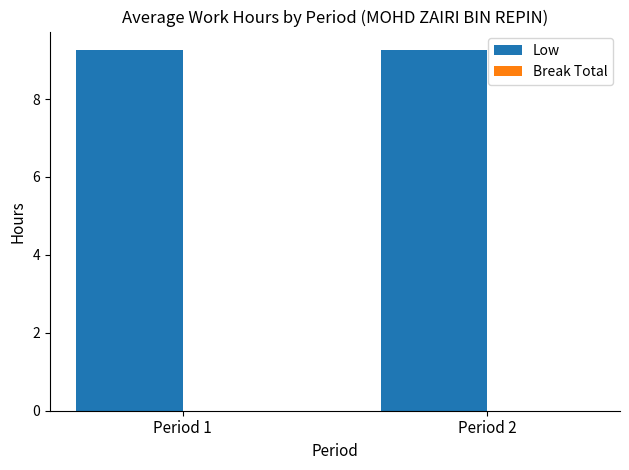

Does the chart contain any negative values?

No